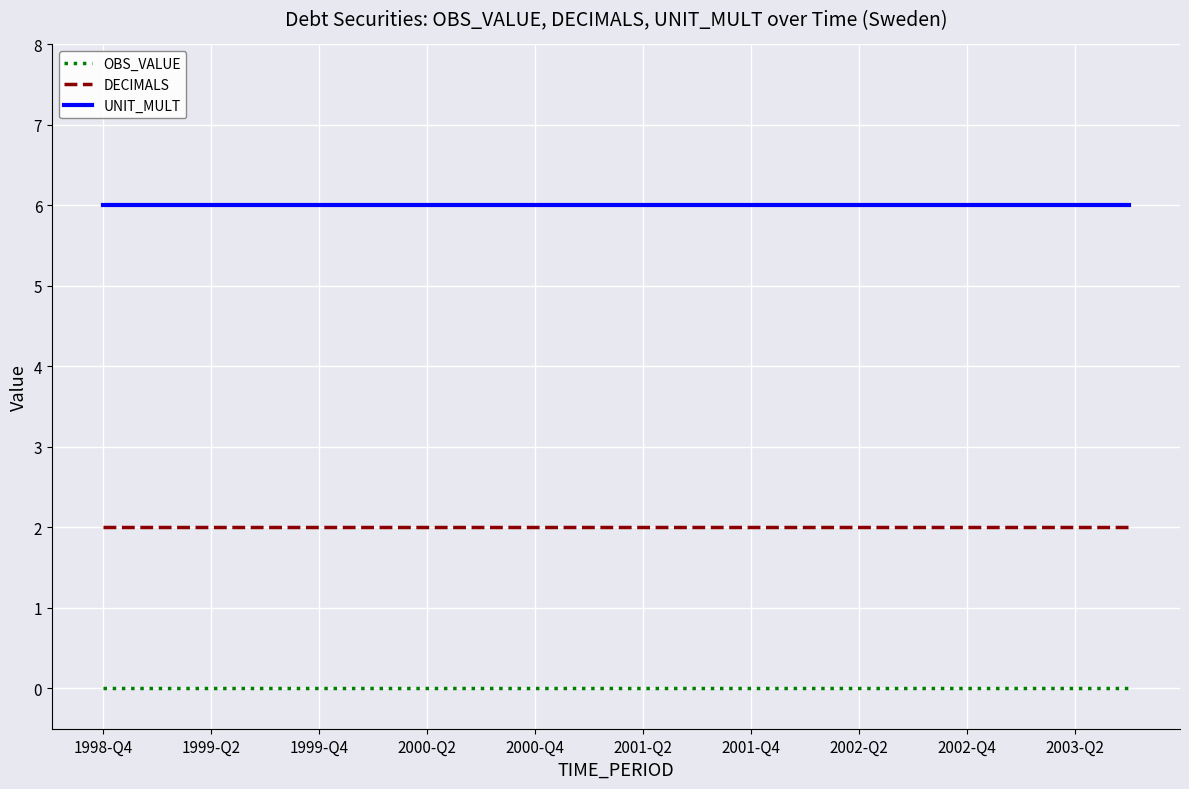

What is the greatest value displayed?

6